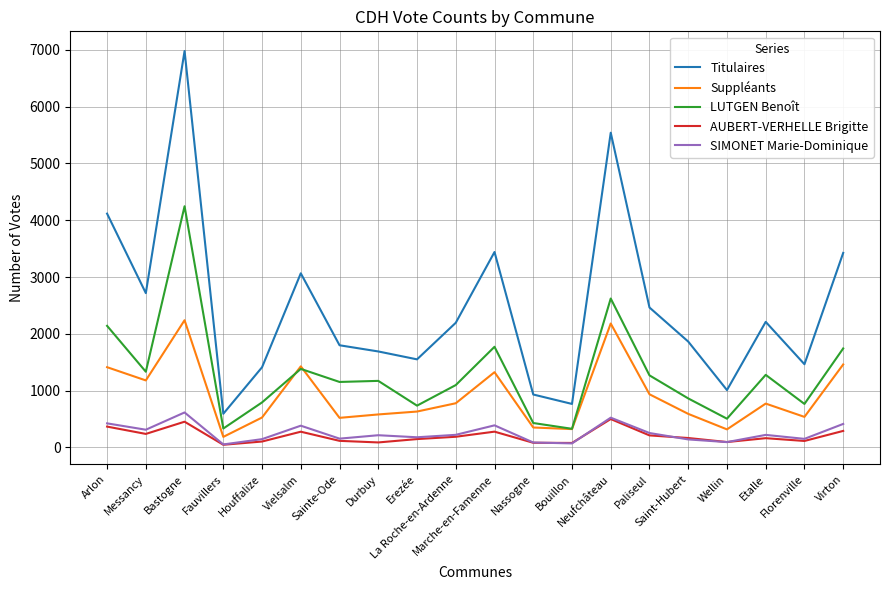

True or false: Titulaires and SIMONET Marie-Dominique intersect in this chart.

False